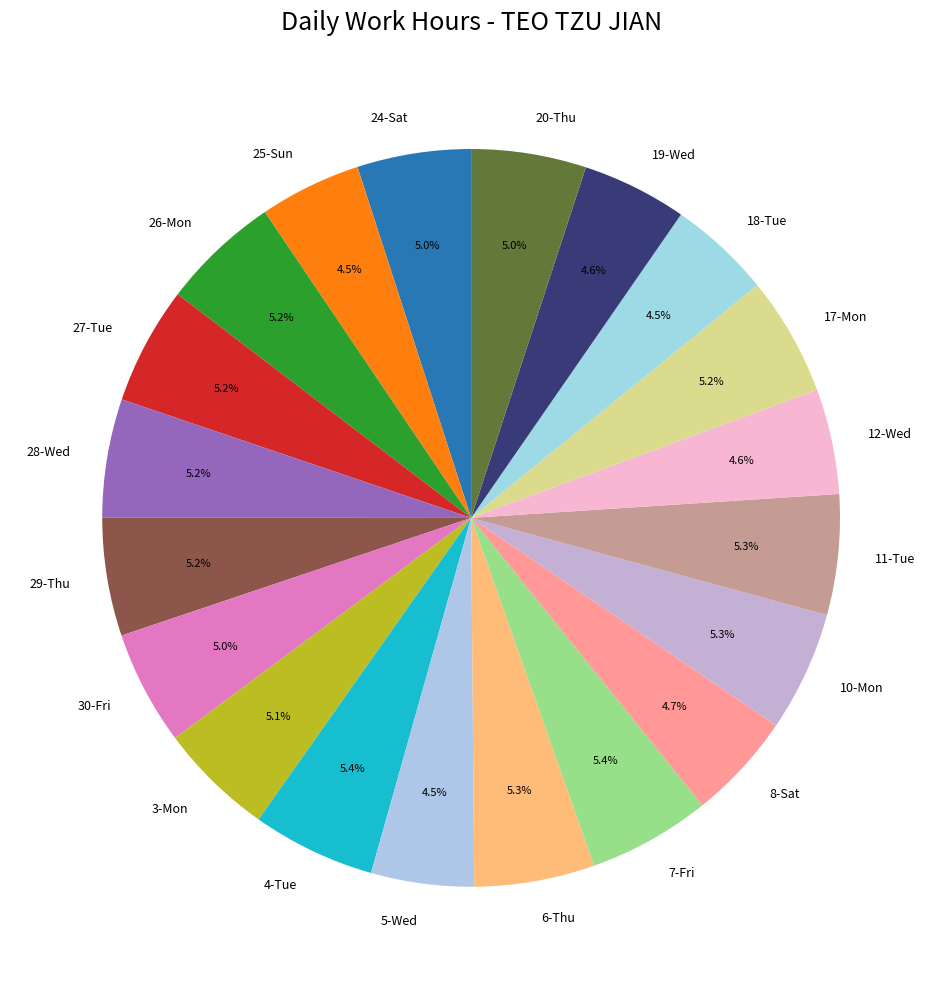

Is 8-Sat the majority of the pie?

No